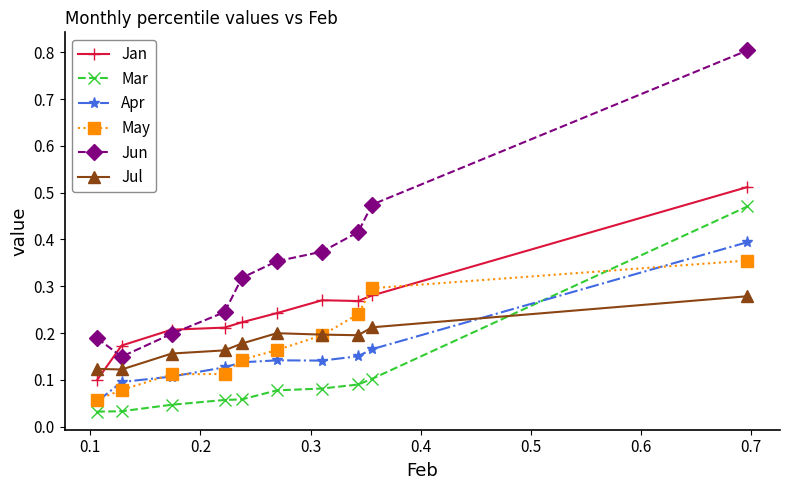

Which series has the largest total across all categories?

Jun